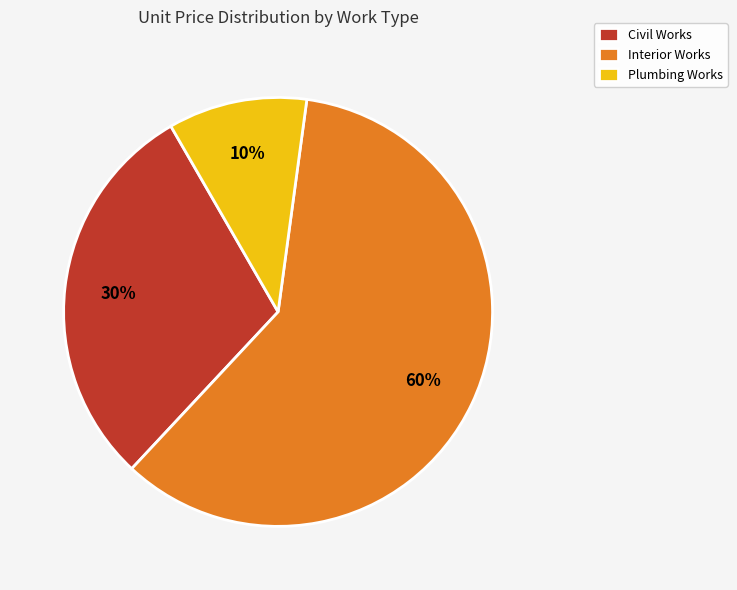

How many slices are in this pie chart?

3